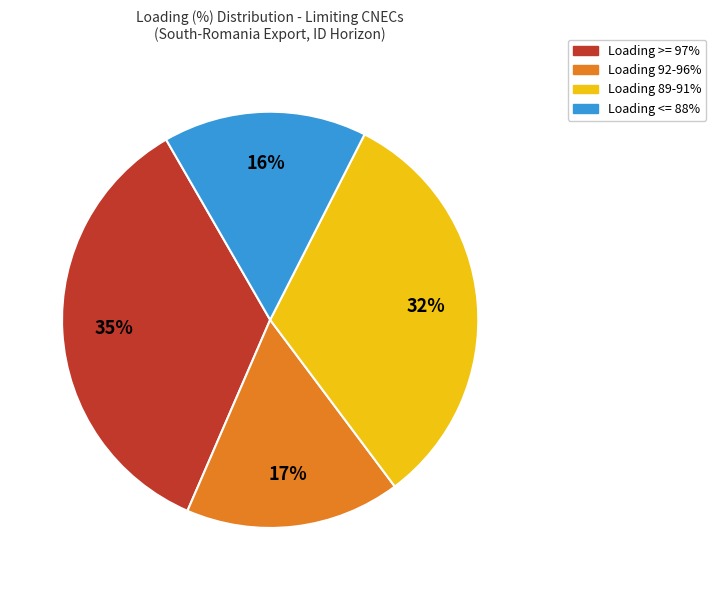

Is there any slice that represents more than half of the pie?

No